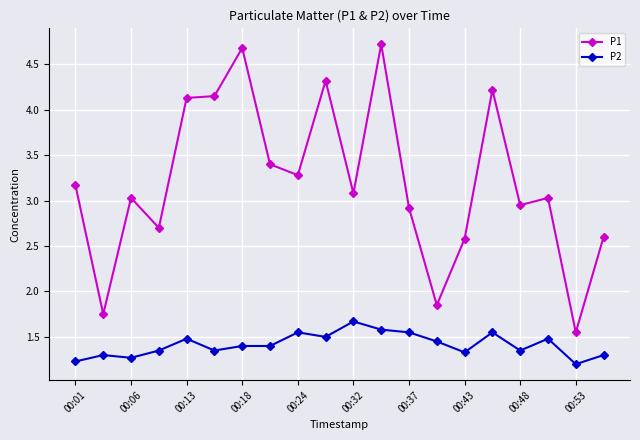

What is the greatest value displayed?

4.7